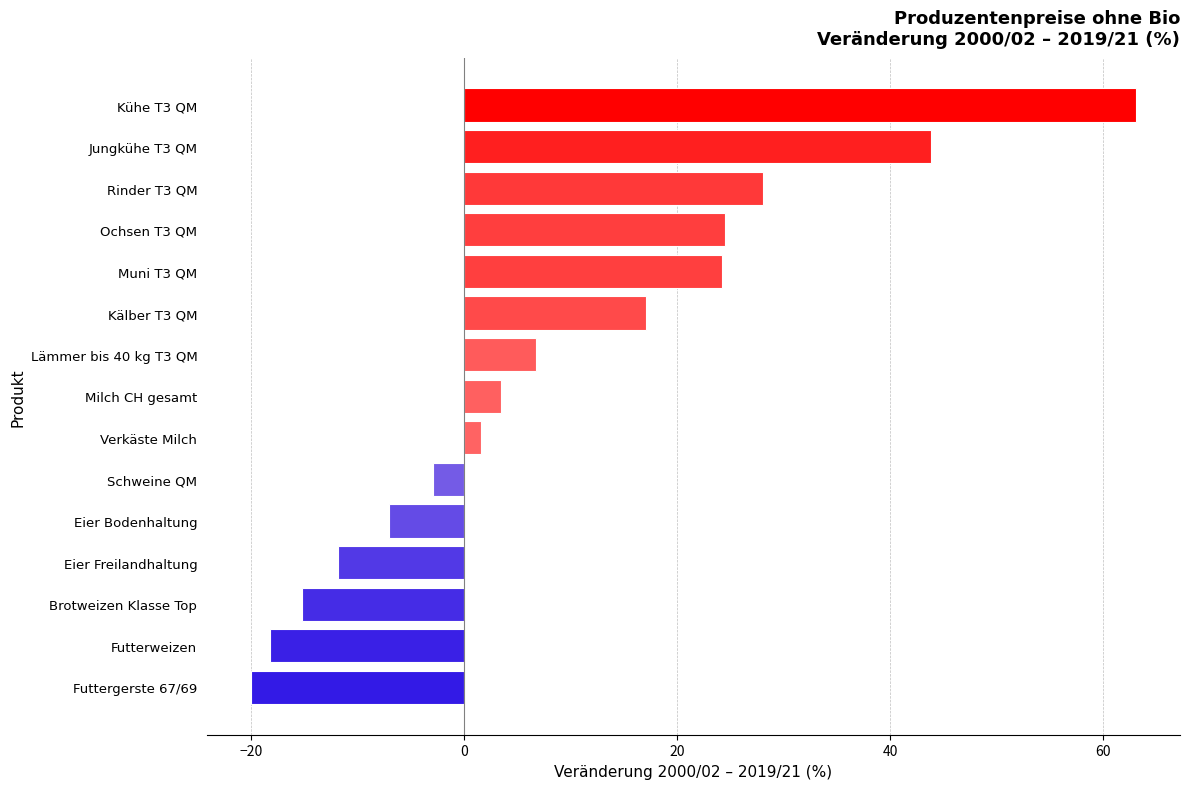

Between Jungkühe T3 QM and Milch CH gesamt, which is larger?

Jungkühe T3 QM